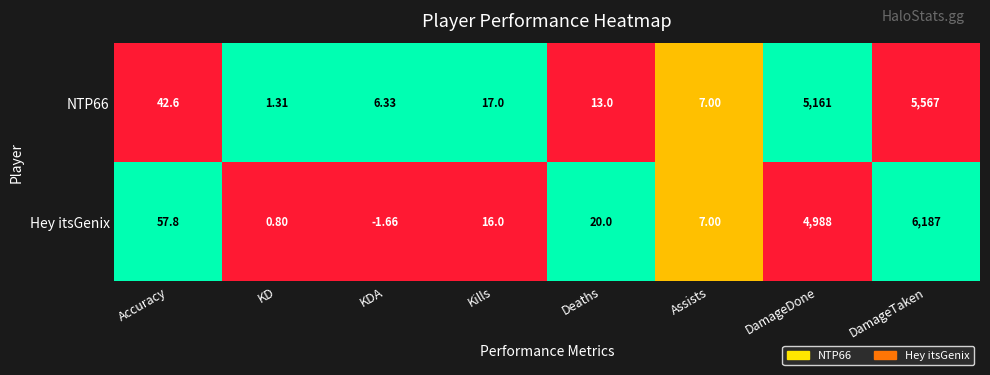

Between Accuracy and KD, which series saw the biggest shift?

Hey itsGenix